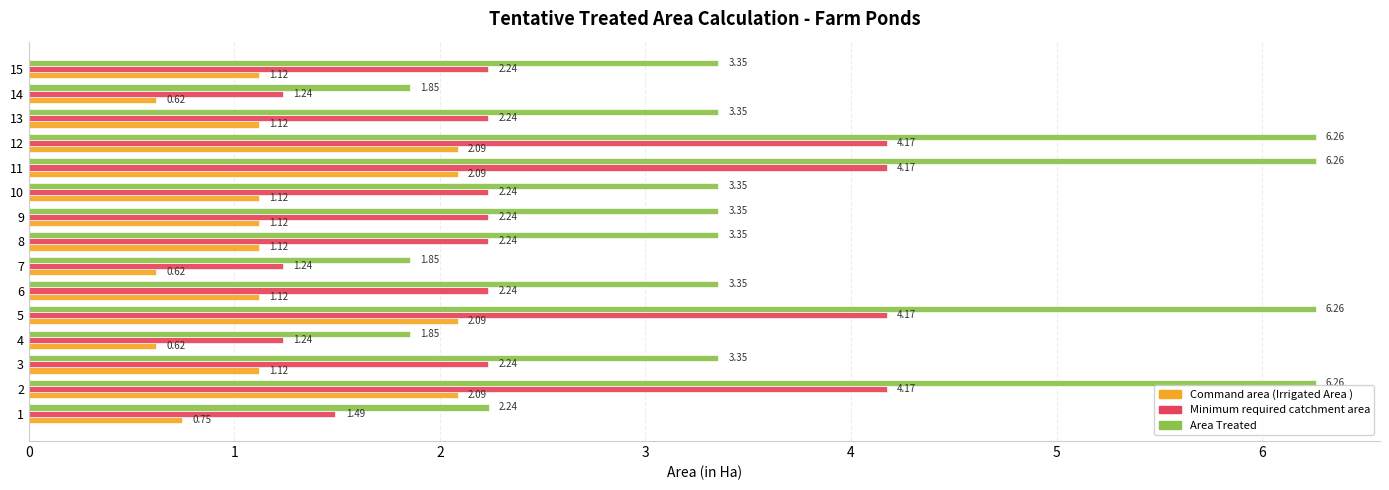

Which series has the widest spread of values?

Area Treated